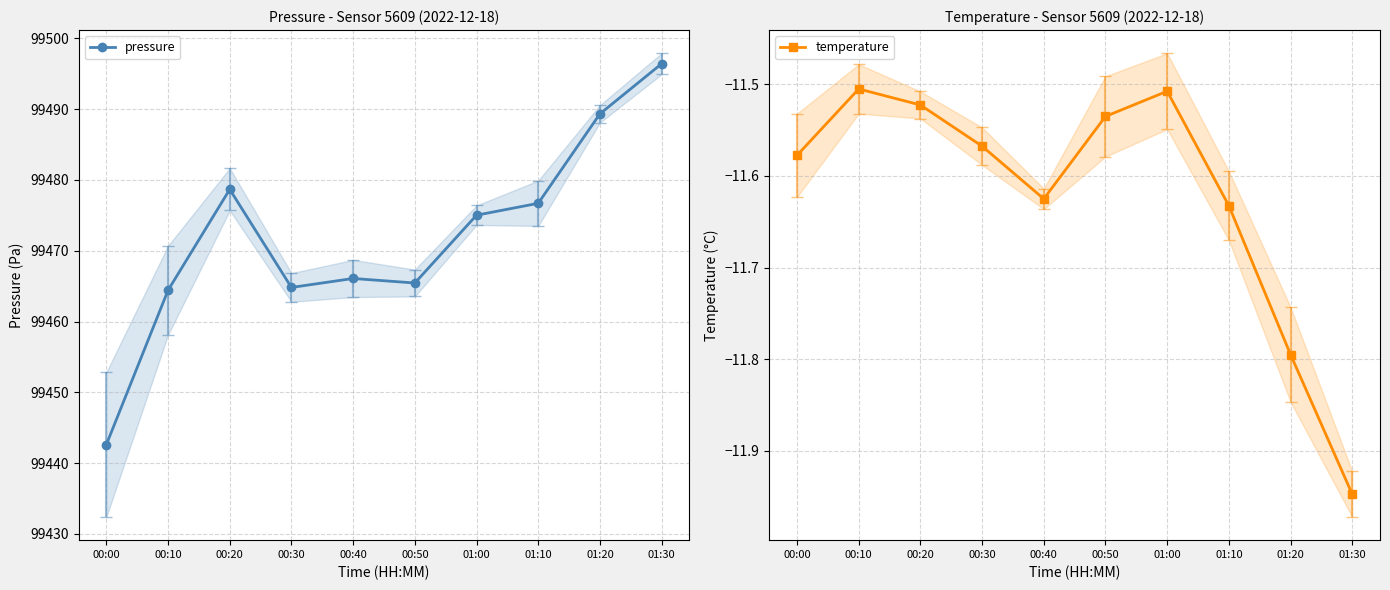

Where is pressure nearest to the value 99469?

00:40